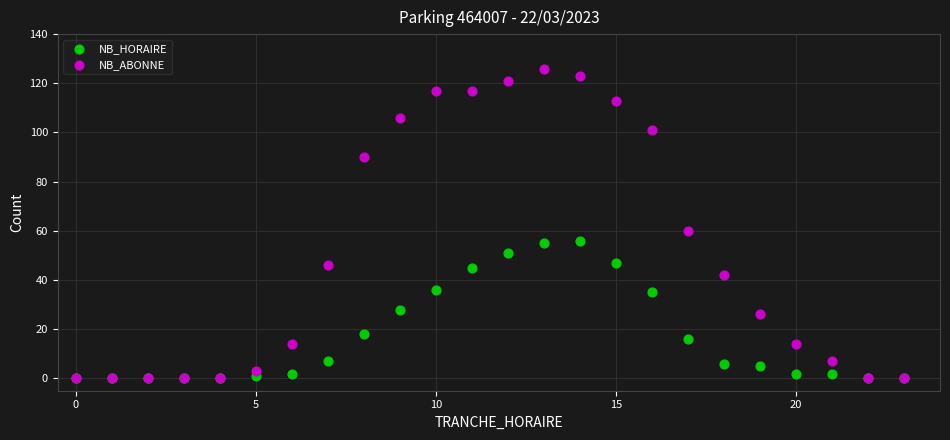

Which series contains the highest Y value?

NB_ABONNE